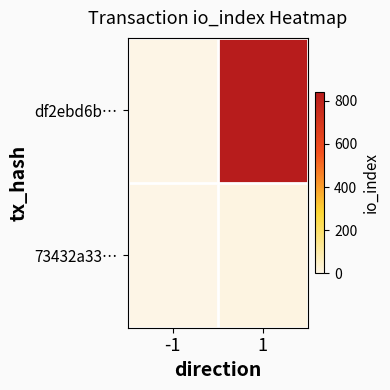

What is the greatest value displayed?

840